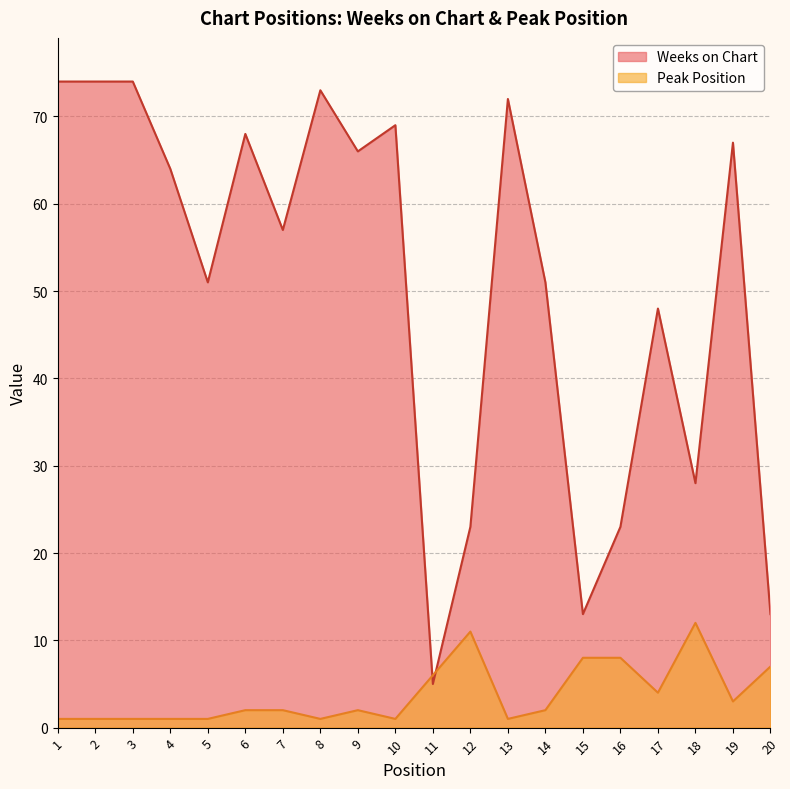

How many distinct data groups are displayed?

2